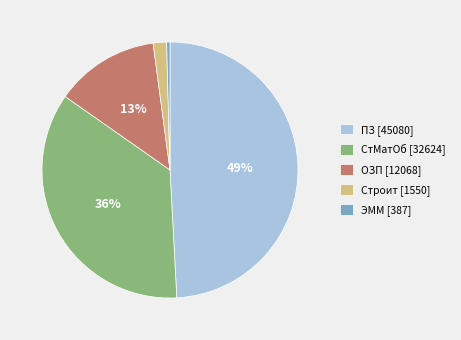

Count the number of slices in the pie.

5